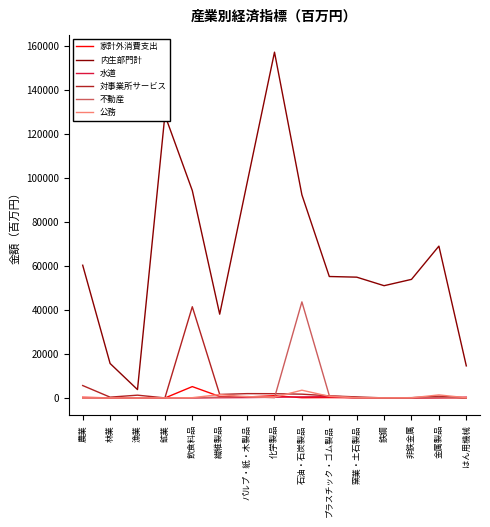

Which series changed the most between 鉱業 and 金属製品?

内生部門計